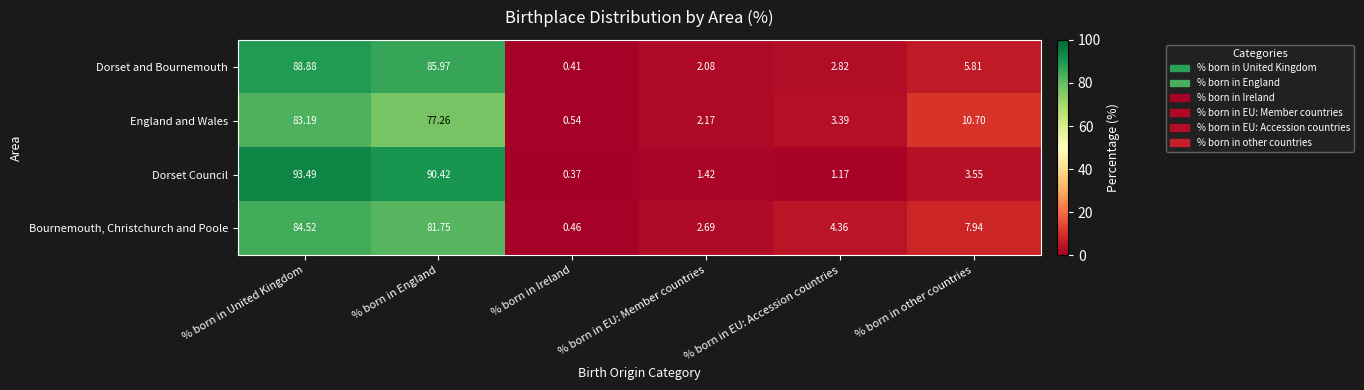

How many data points in Dorset and Bournemouth are above 5?

3